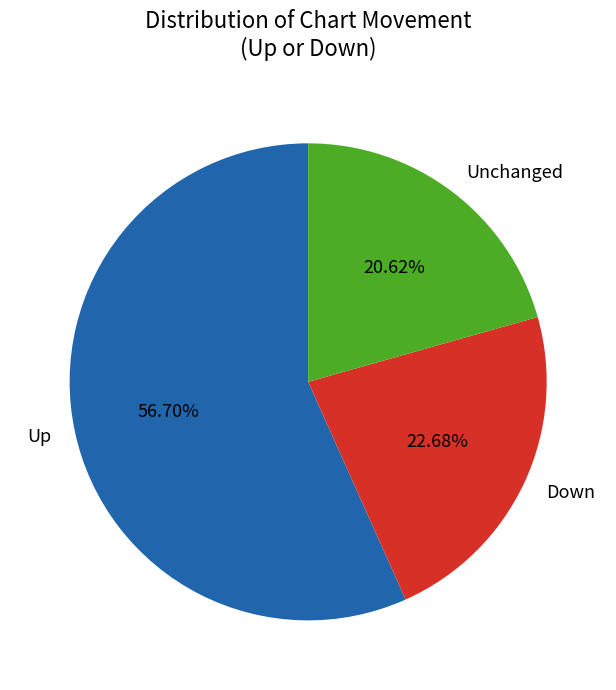

Approximately how many times larger is the value at Unchanged compared to Up?

0.4